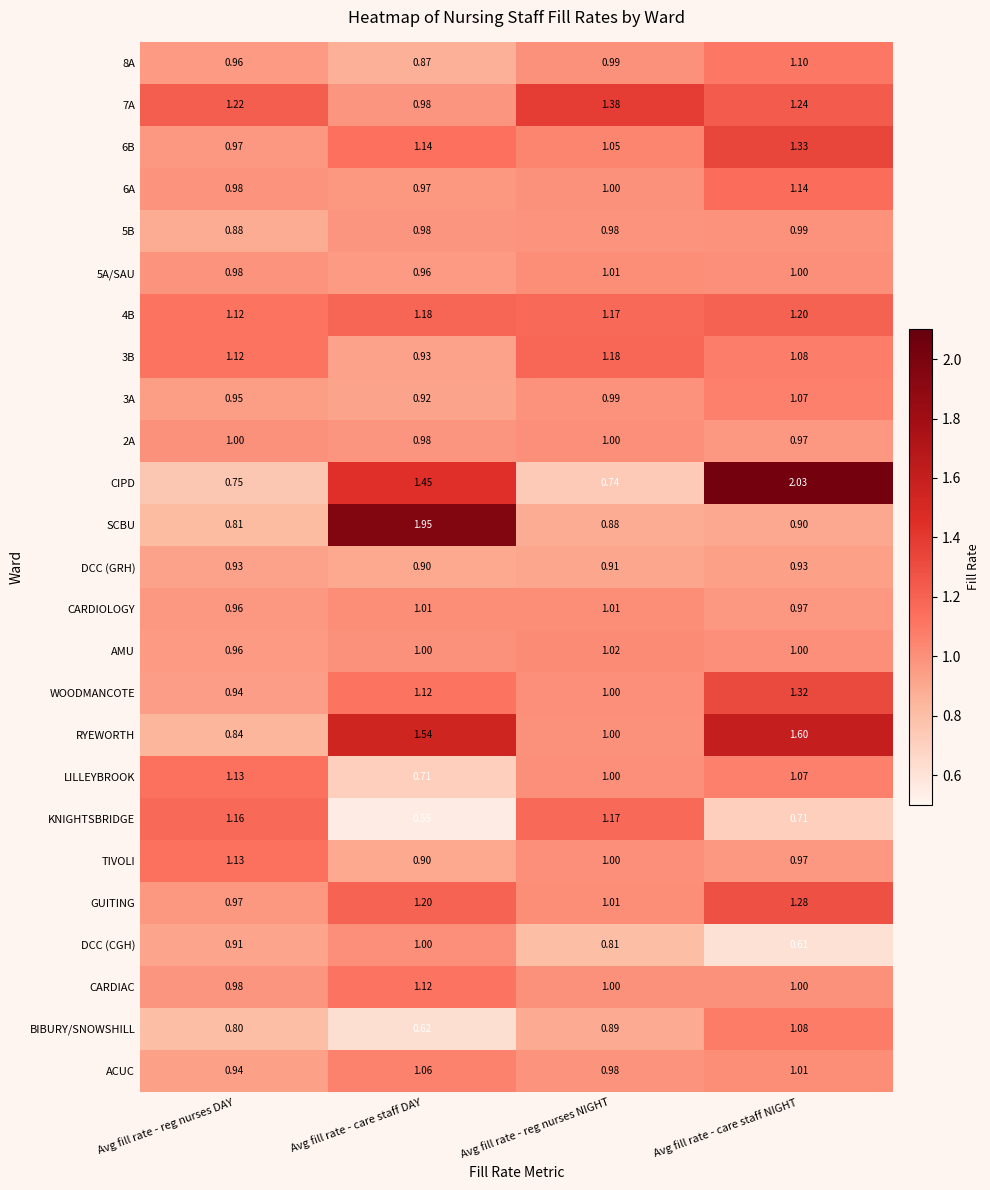

List the labels in order of 6B value, smallest first.

Avg fill rate - reg nurses DAY, Avg fill rate - reg nurses NIGHT, Avg fill rate - care staff DAY, Avg fill rate - care staff NIGHT